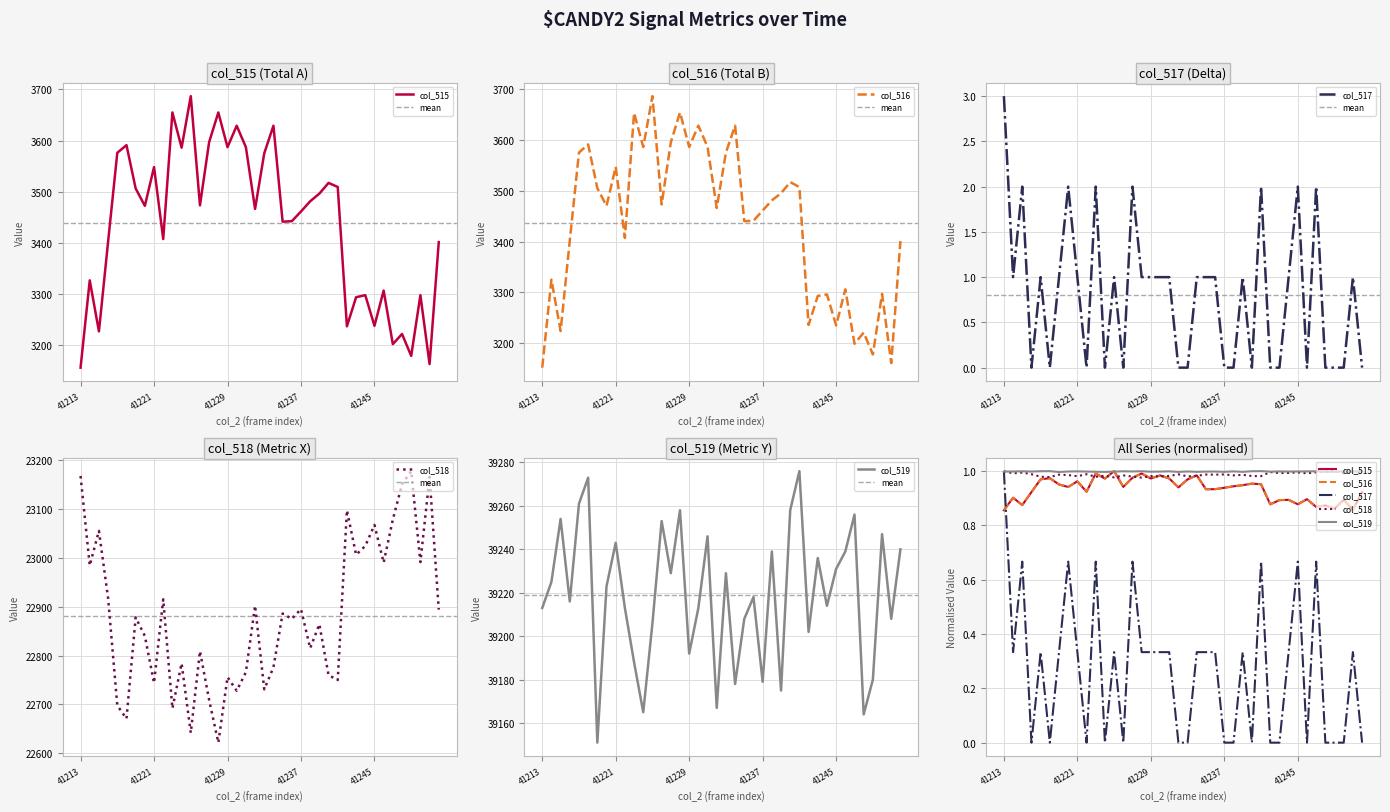

How many lines are shown in the chart?

5